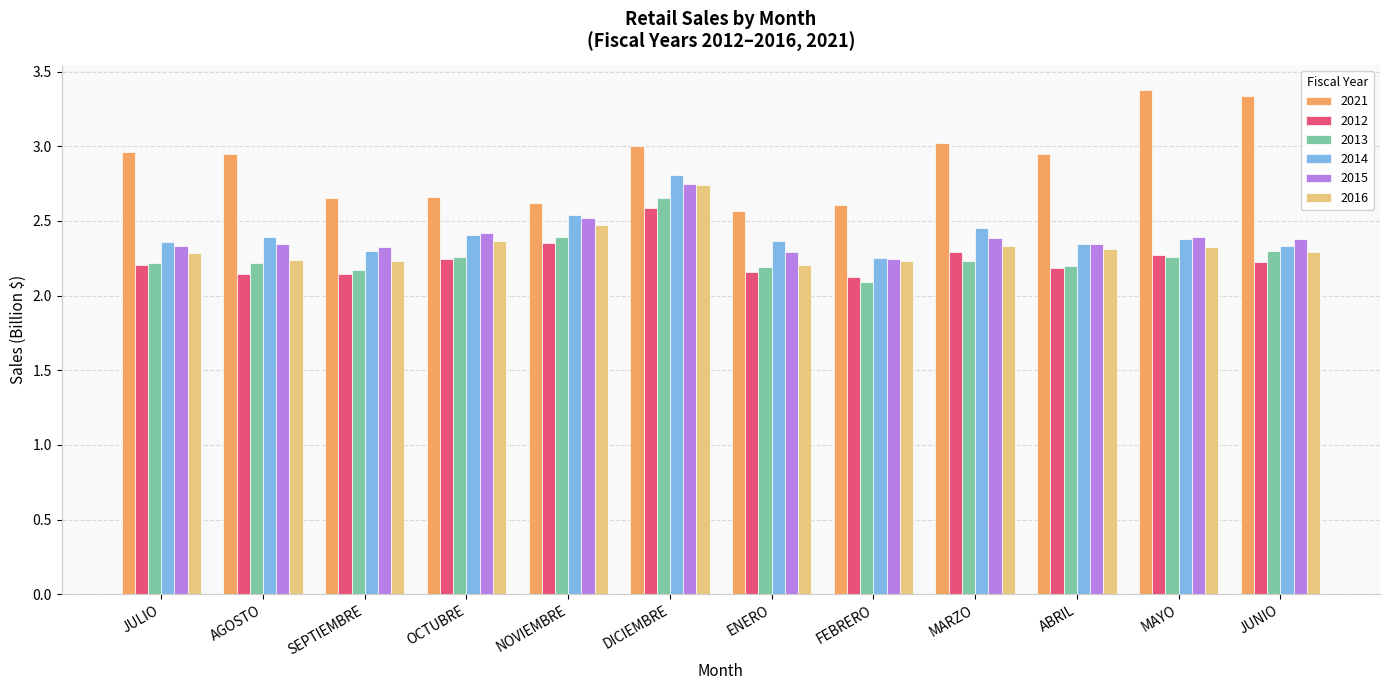

True or false: 2012 has a value of 2.3 at MAYO.

True